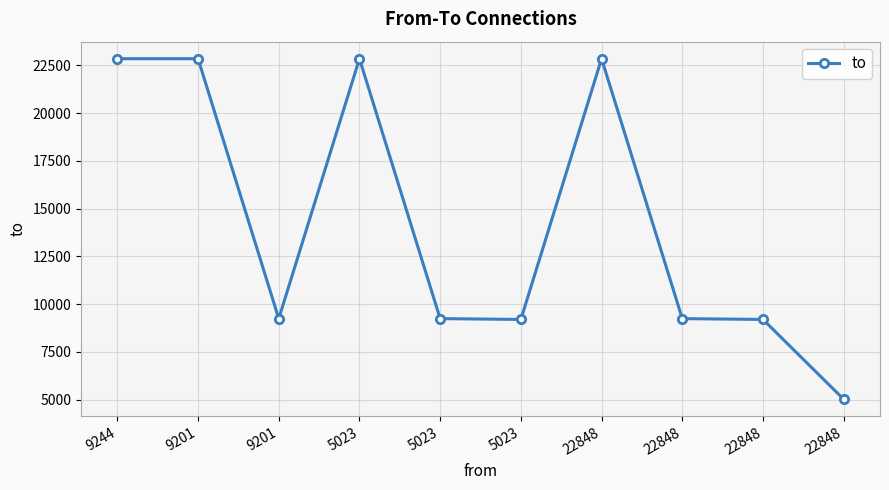

Count the number of data series in this chart.

1